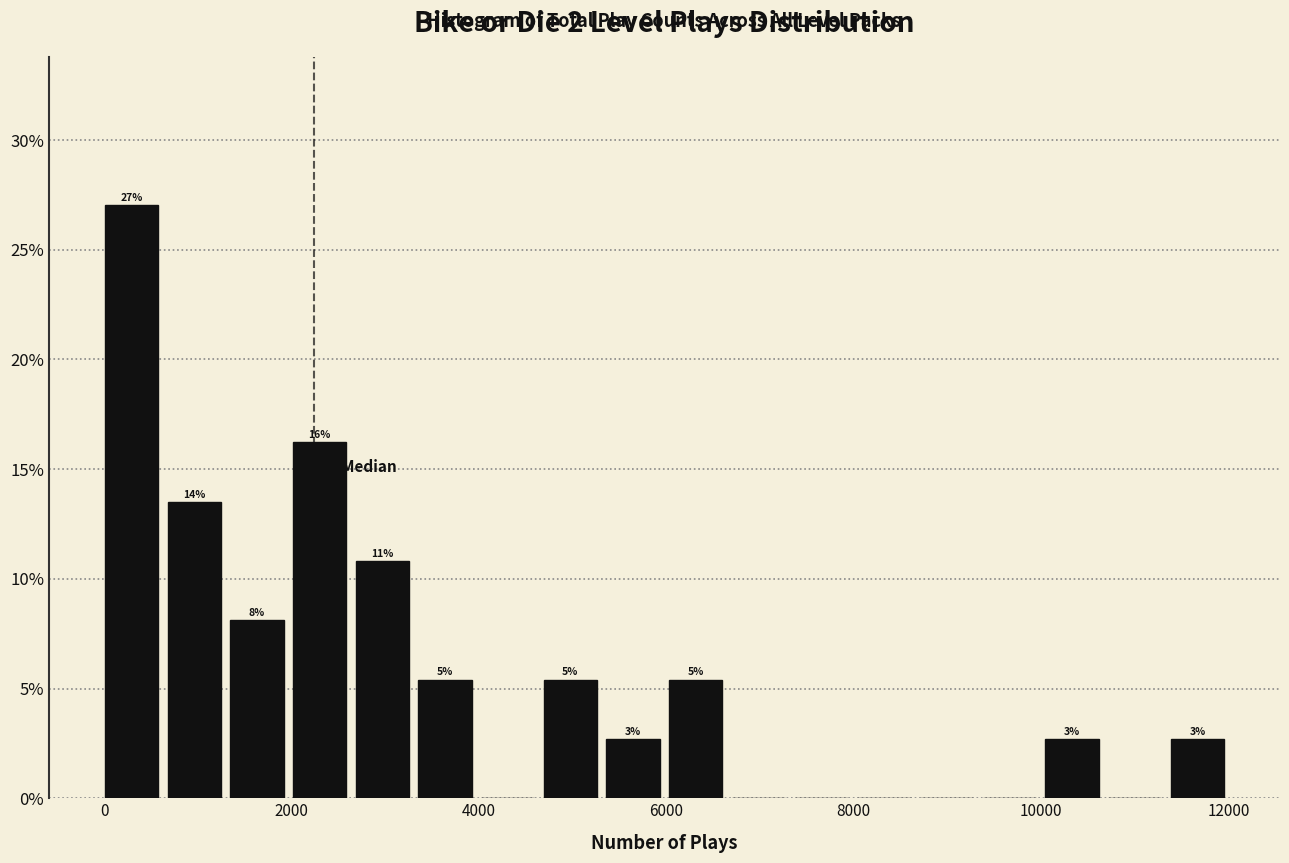

Read against the x-axis, roughly where is the centre of the tallest bar?

200